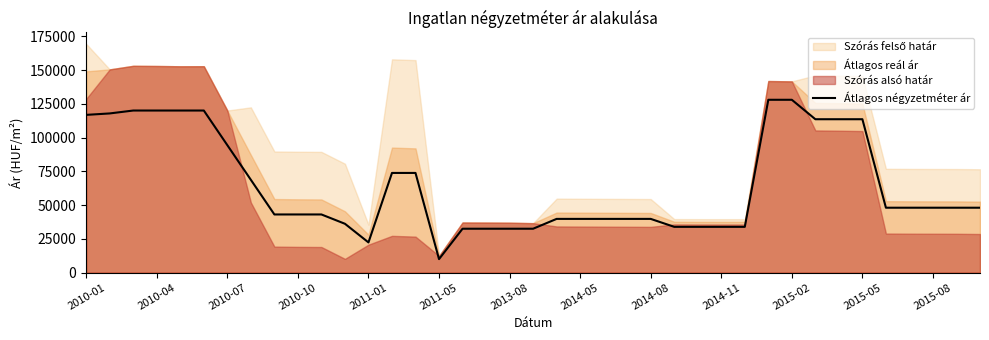

What is the maximum value for Átlagos négyzetméter ár?

127956